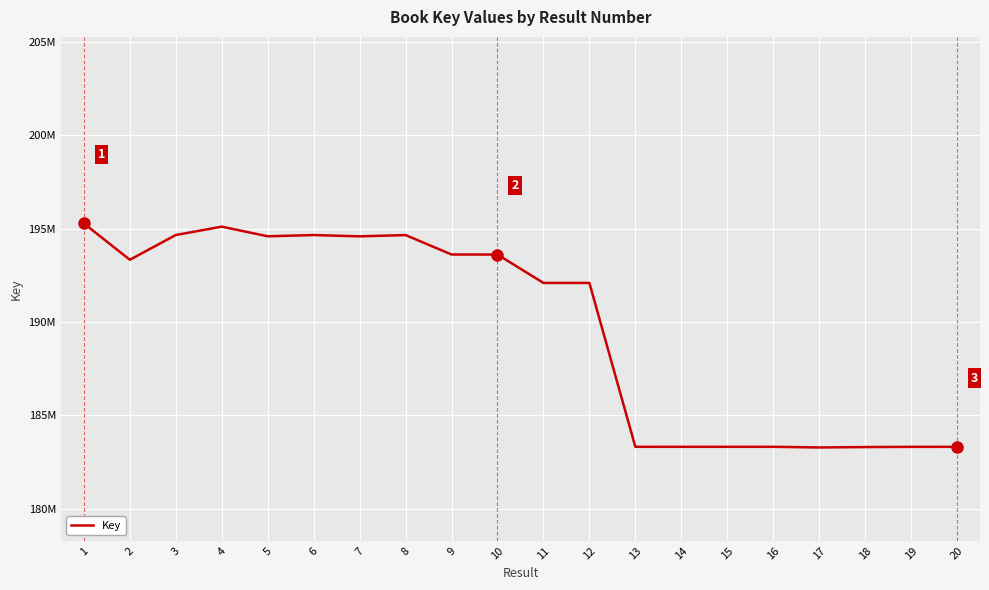

Between 5 and 12, which is larger?

5